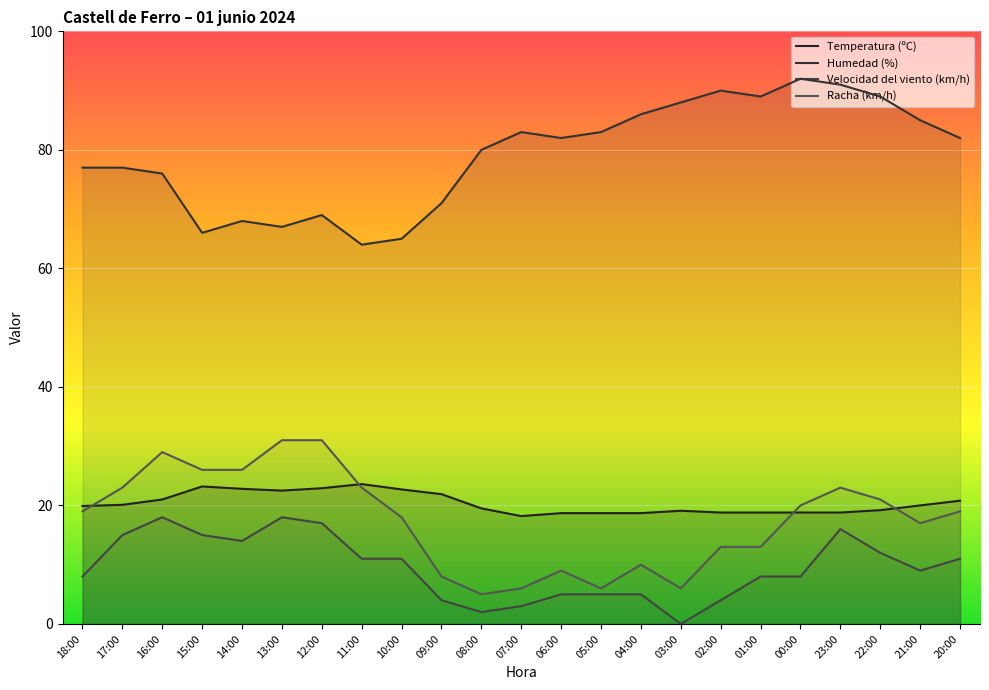

Count the number of data series in this chart.

4